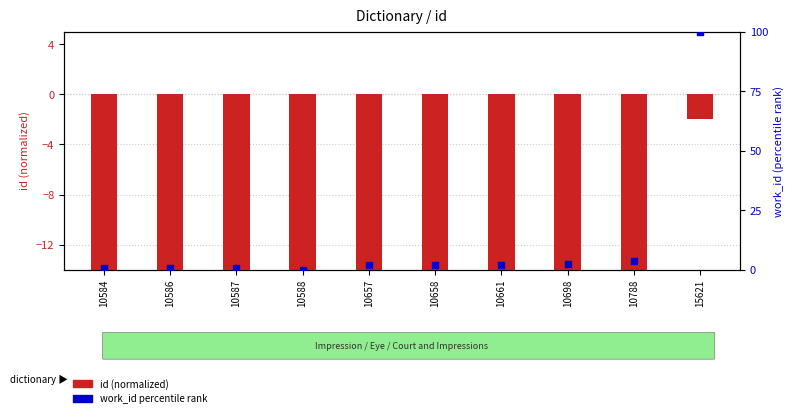

Which series reaches the minimum Y coordinate?

id (normalized)